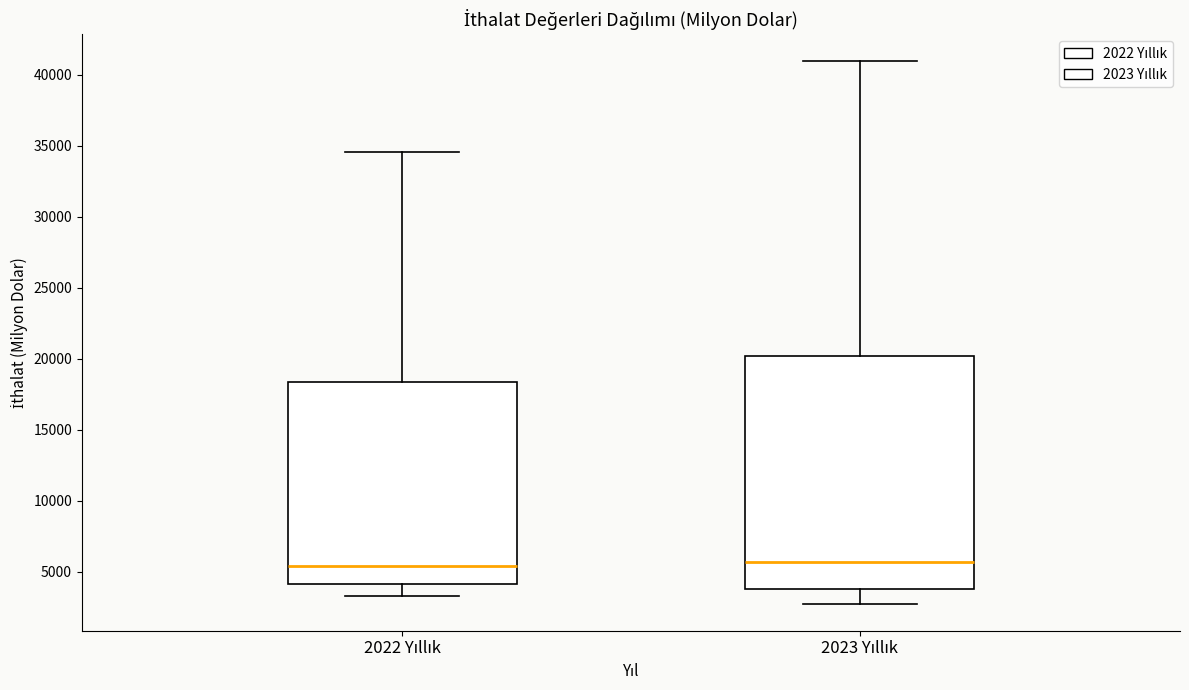

Which box is the tallest, from its lower edge to its upper edge?

2023 Yıllık